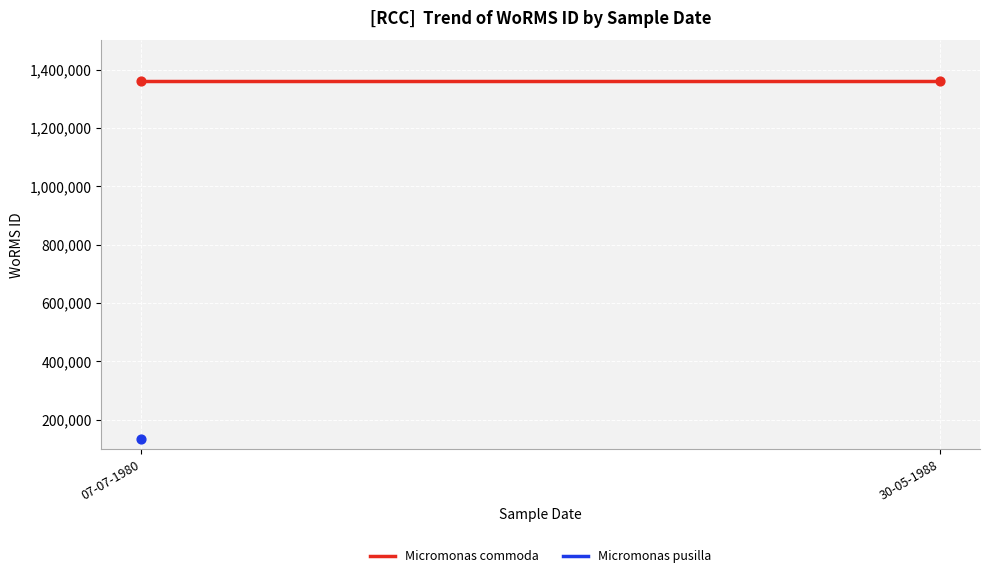

What is the ratio of the value at 30-05-1988 to the value at 07-07-1980?

1.0